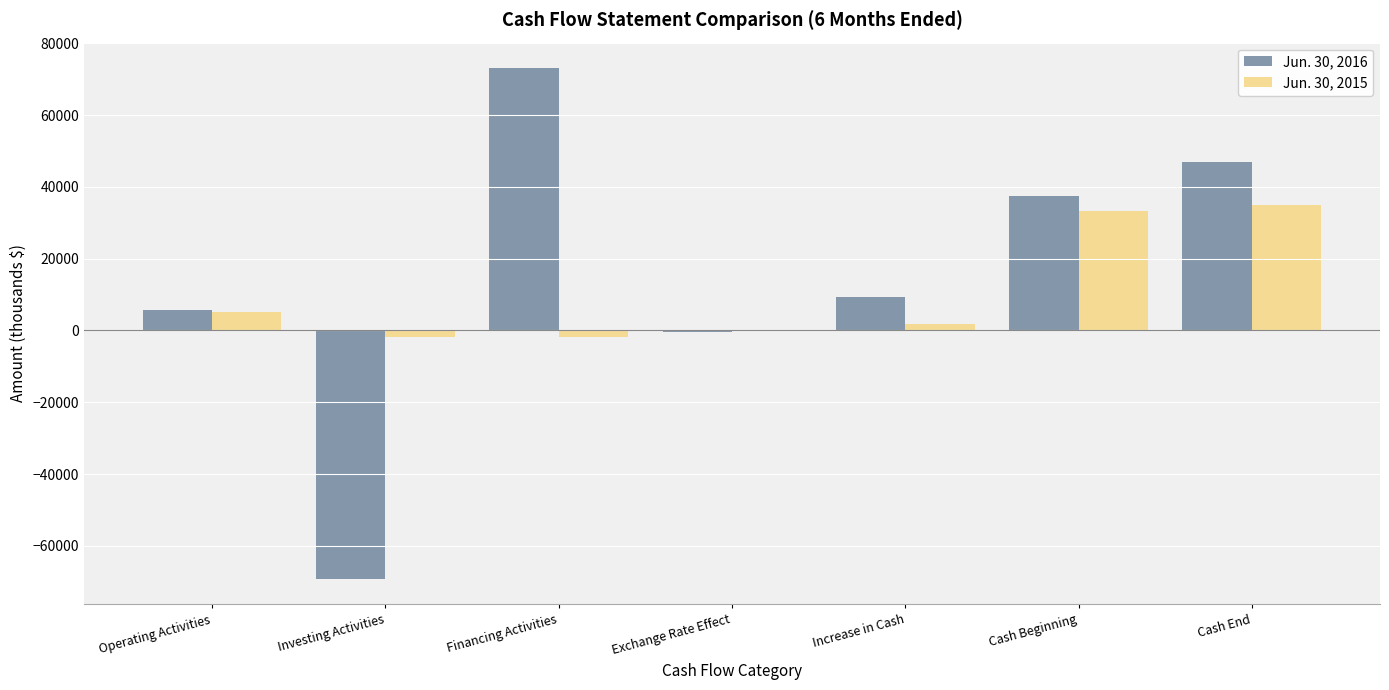

The Jun. 30, 2016 series shows 129285 at Financing Activities. True or false?

False